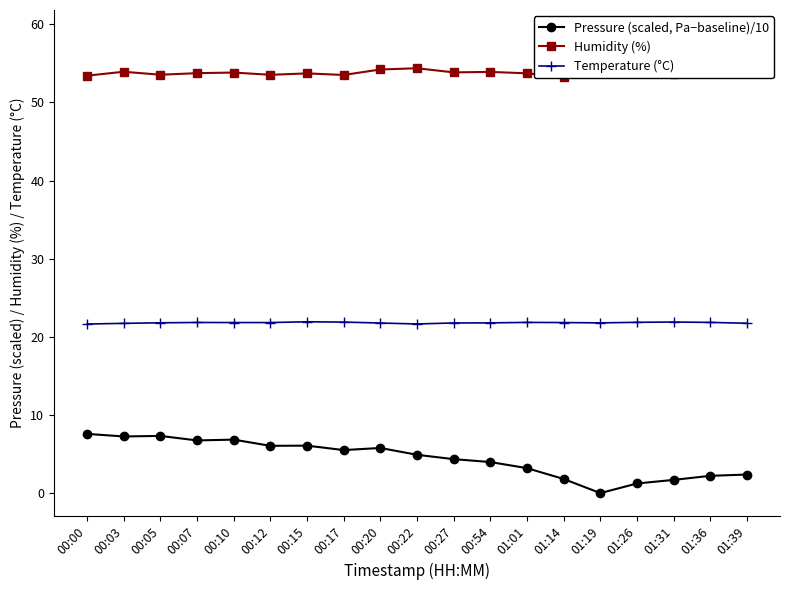

What is the greatest value displayed?

58.9